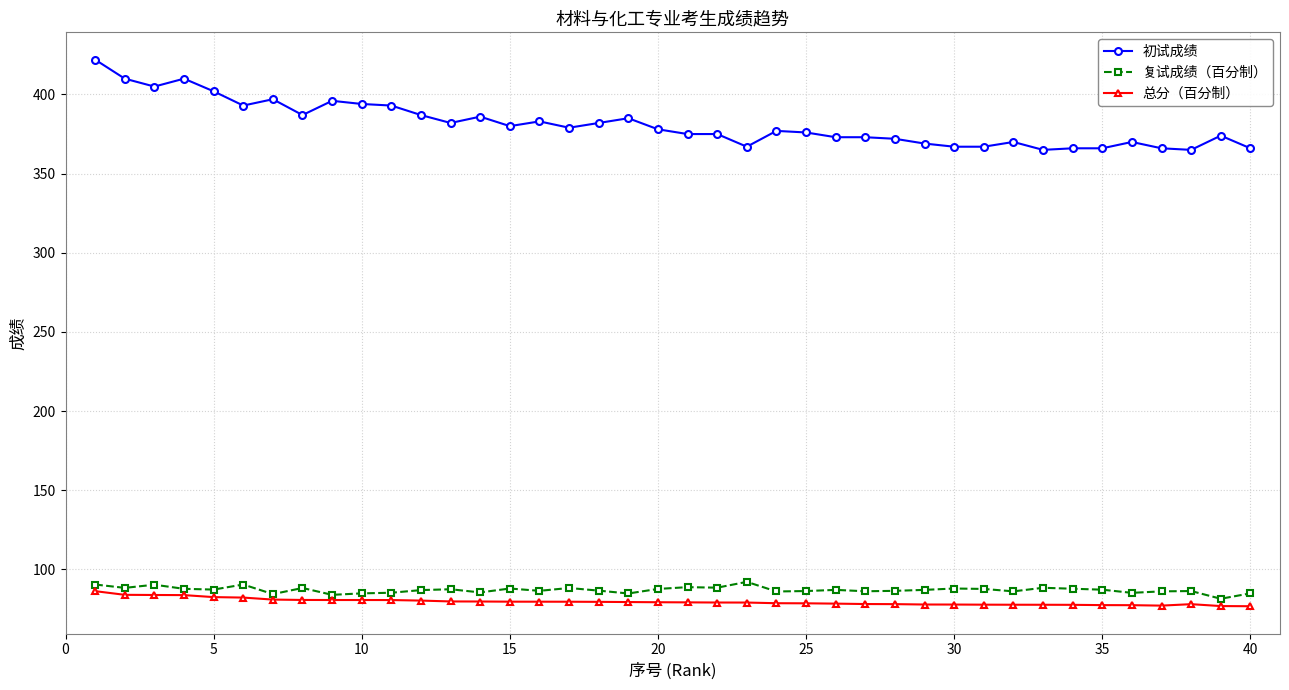

True or false: 复试成绩（百分制） and 总分（百分制） cross at least once.

False